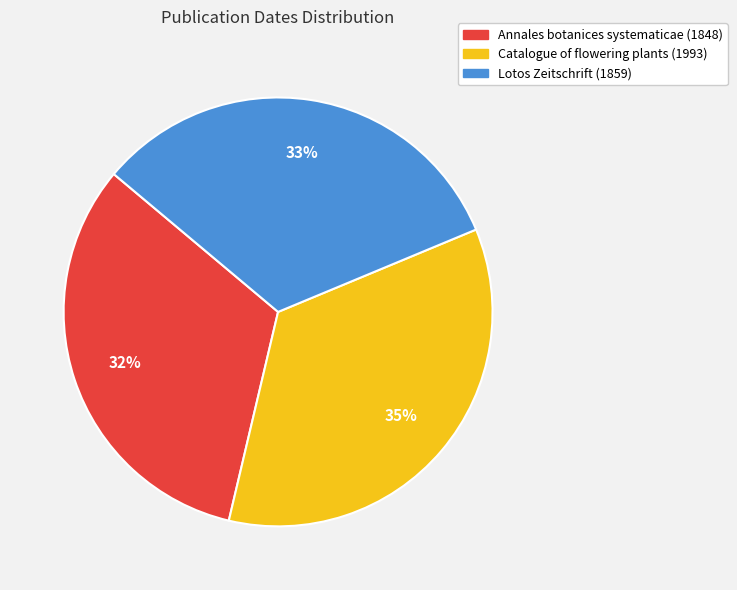

The Lotos Zeitschrift (1859) slice represents 21% of the pie. True or false?

False